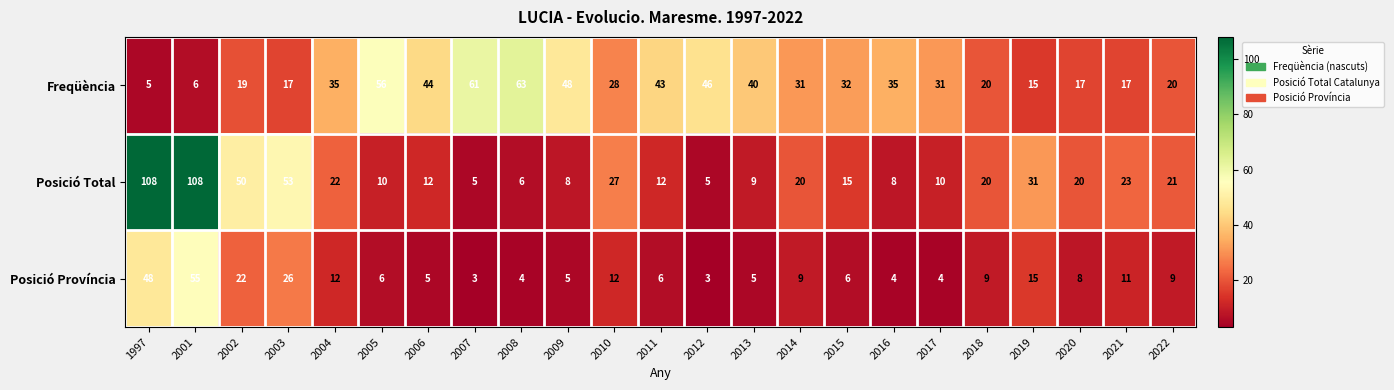

The Posició Província series shows 6 at 2005. True or false?

True